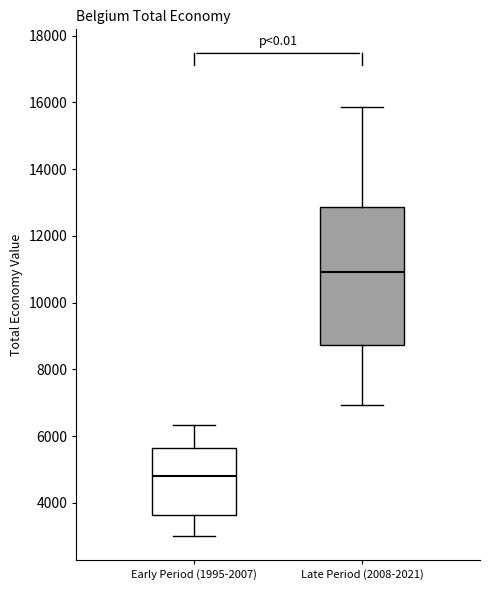

Which box's median line is the highest?

Late Period (2008-2021)